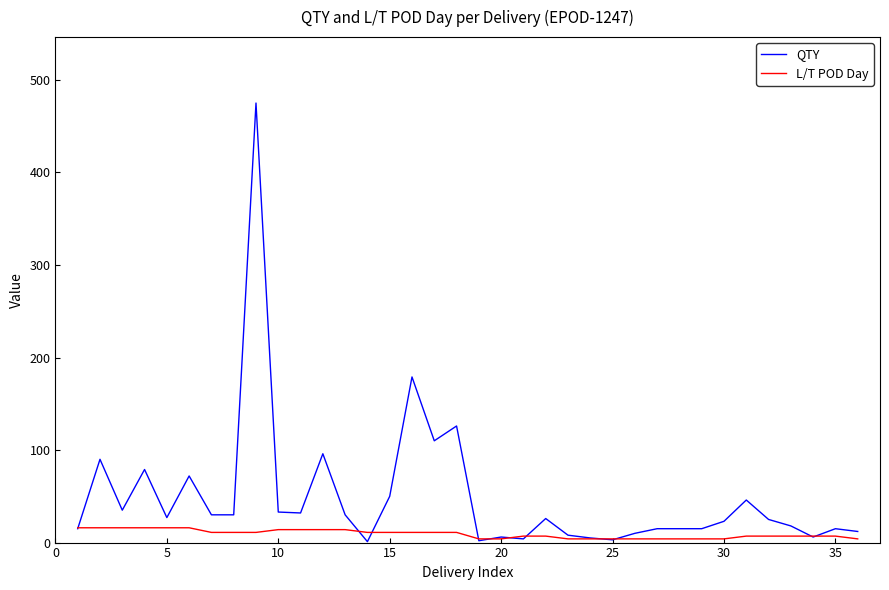

Which series has the largest range (max minus min)?

QTY